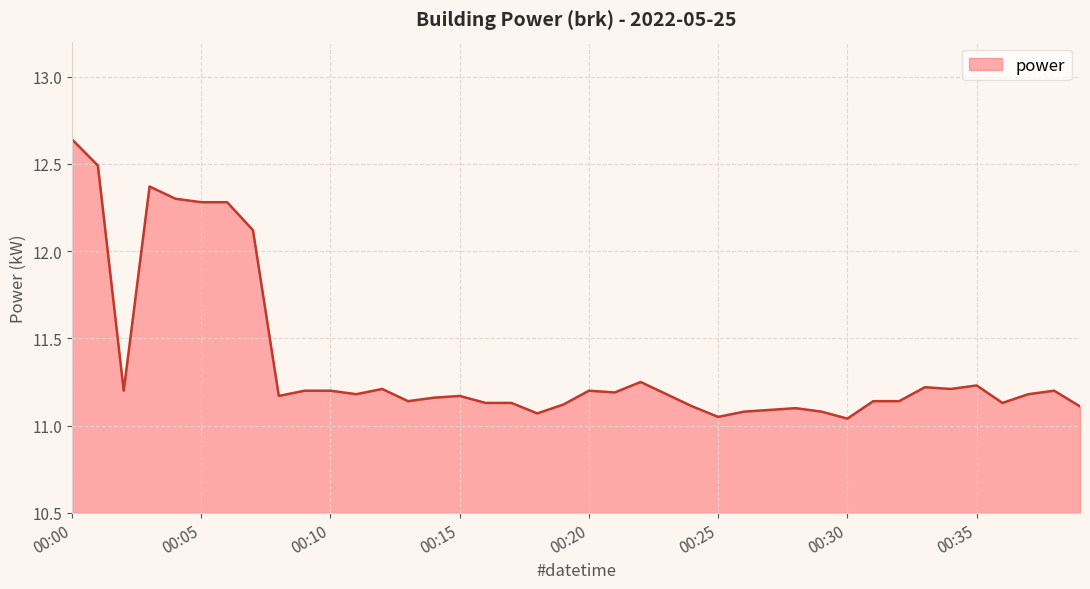

What is the difference between the maximum and minimum values?

1.6